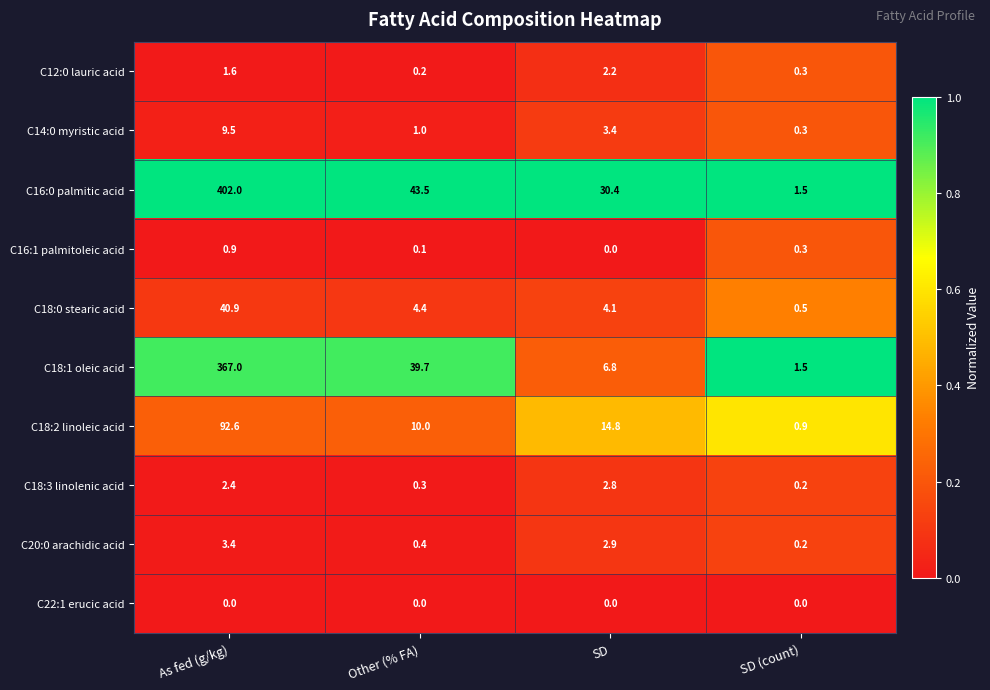

What is the sum of all C18:3 linolenic acid values?

5.7